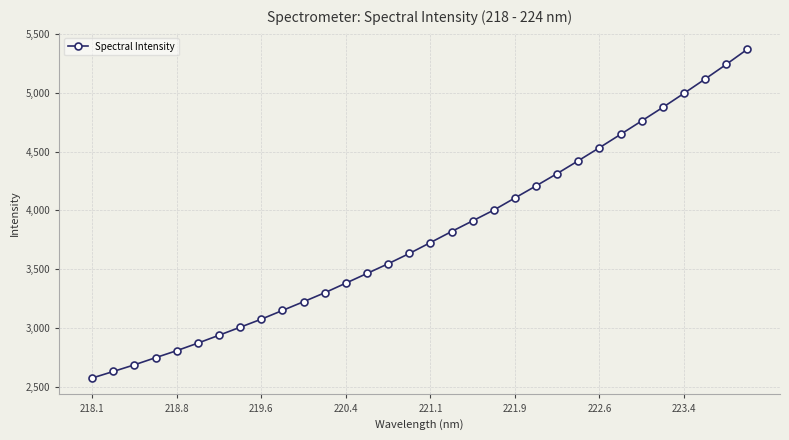

What is the value of the 16th point from the left?

3633.0